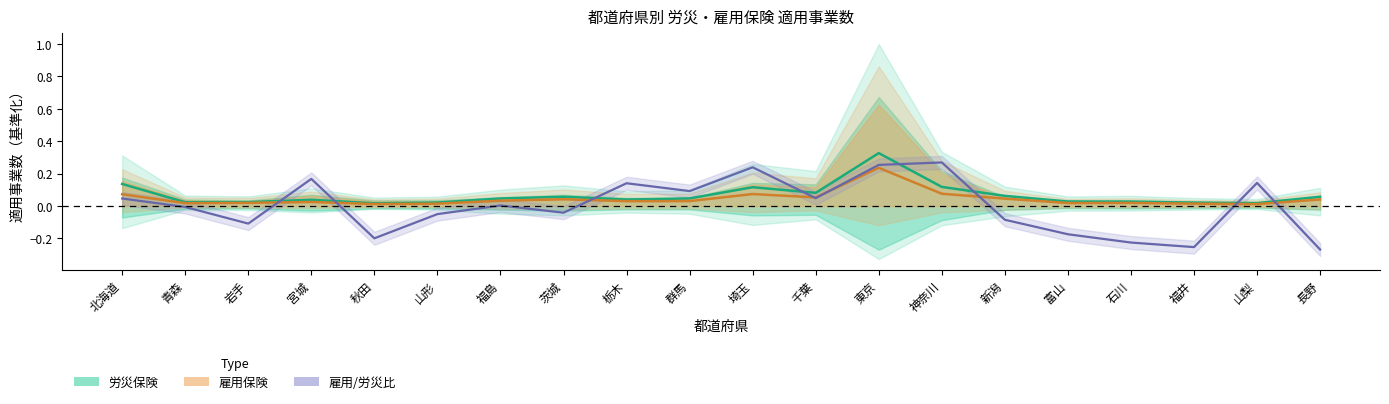

At how many categories does at least one series exceed 0?

20